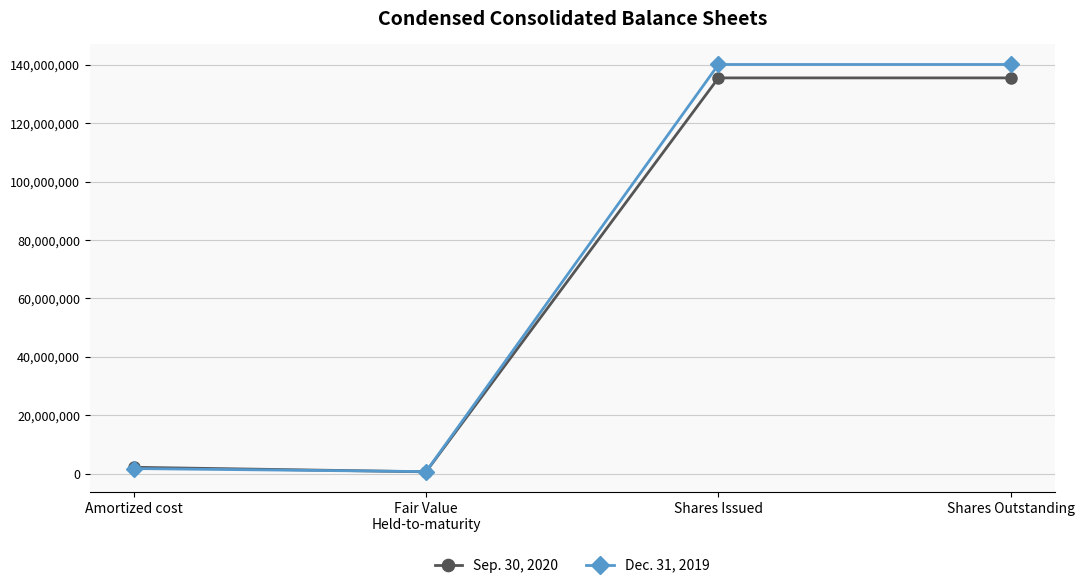

What is the maximum value shown in the chart?

140102480